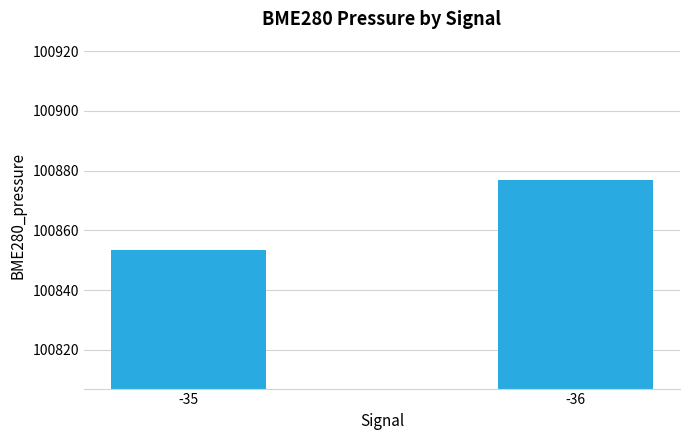

Is it true that the value at -35 is 32349.1?

False